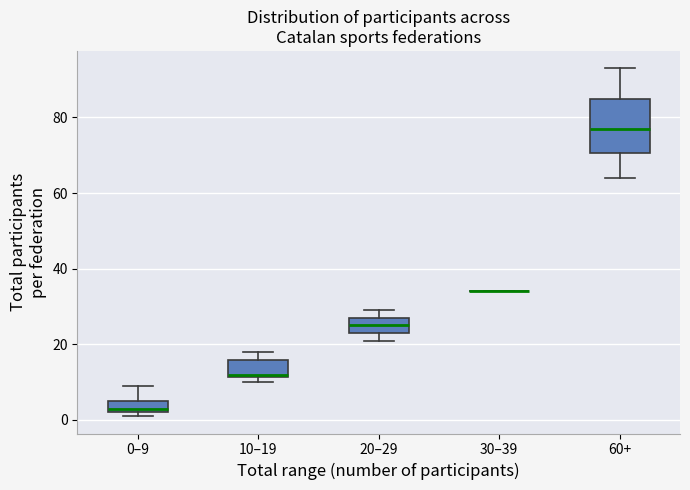

Reading left to right, read every box against the y-axis: the position of its median line, the range the box covers, and the ends of its whiskers. The values are not printed on the chart, so give them approximately, as read against the axis.

0–9: median 4, box 2 to 6, whiskers 2 (just below the box's lower edge) to 10
10–19: median 12 (just above the box's lower edge), box 12 to 16, whiskers 10 to 18
20–29: median 26, box 24 to 28, whiskers 22 to 30
30–39: box collapsed to a line at 34, whiskers 34 to 34
60+: median 78, box 70 to 86, whiskers 64 to 94